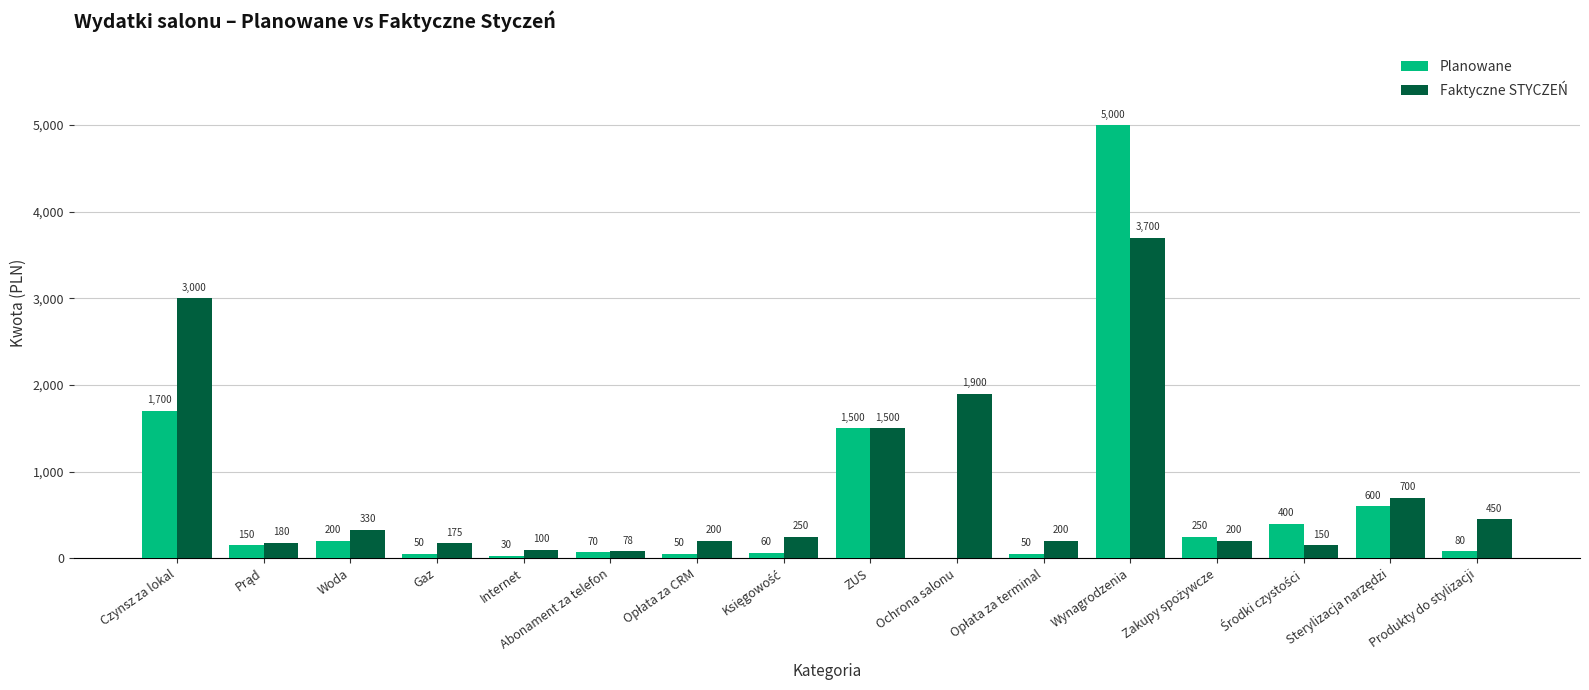

What is the sum of all Faktyczne STYCZEŃ values?

13113